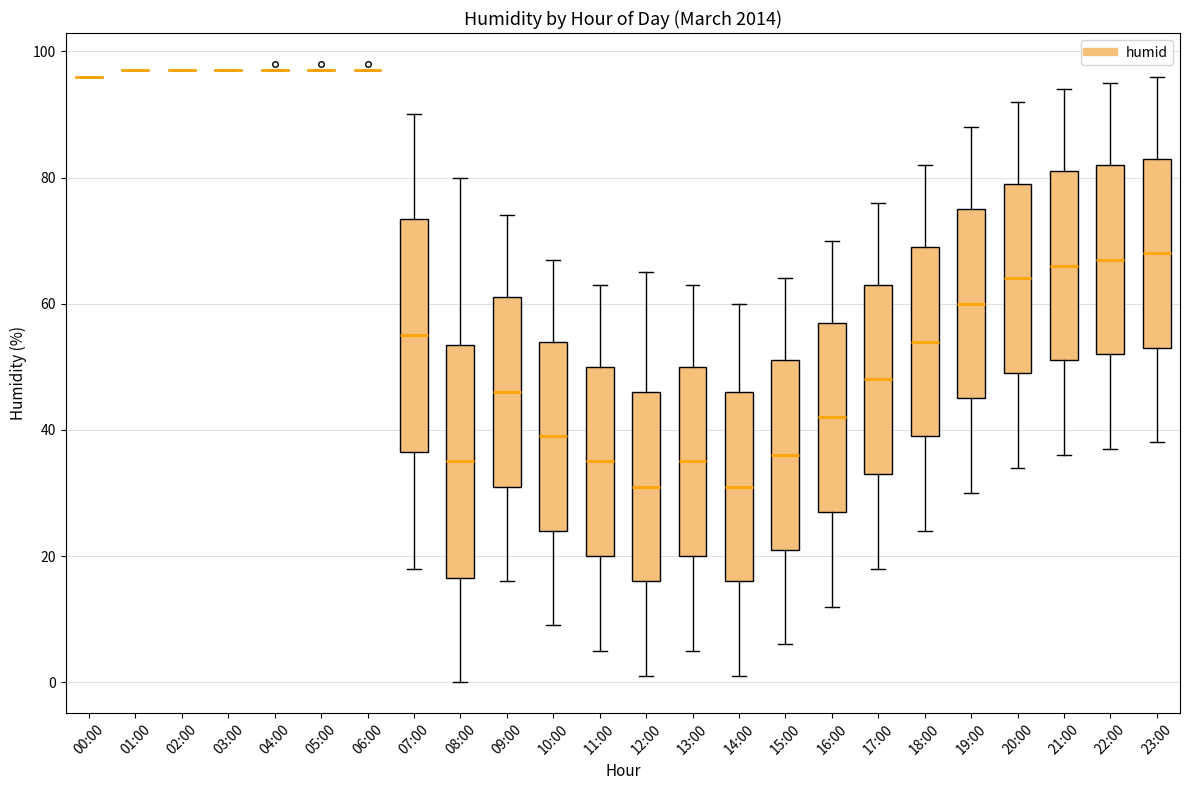

Reading left to right, read every box against the y-axis: the position of its median line, the range the box covers, and the ends of its whiskers. The values are not printed on the chart, so give them approximately, as read against the axis.

00:00: box collapsed to a line at 96, whiskers 96 to 96
01:00: box collapsed to a line at 98, whiskers 98 to 98
02:00: box collapsed to a line at 98, whiskers 98 to 98
03:00: box collapsed to a line at 98, whiskers 98 to 98
04:00: box collapsed to a line at 98, whiskers 98 to 98
05:00: box collapsed to a line at 98, whiskers 98 to 98
06:00: box collapsed to a line at 98, whiskers 98 to 98
07:00: median 56, box 36 to 74, whiskers 18 to 90
08:00: median 36, box 16 to 54, whiskers 0 to 80
09:00: median 46, box 32 to 62, whiskers 16 to 74
10:00: median 40, box 24 to 54, whiskers 10 to 68
11:00: median 36, box 20 to 50, whiskers 6 to 64
12:00: median 32, box 16 to 46, whiskers 2 to 66
13:00: median 36, box 20 to 50, whiskers 6 to 64
14:00: median 32, box 16 to 46, whiskers 2 to 60
15:00: median 36, box 22 to 52, whiskers 6 to 64
16:00: median 42, box 28 to 58, whiskers 12 to 70
17:00: median 48, box 34 to 64, whiskers 18 to 76
18:00: median 54, box 40 to 70, whiskers 24 to 82
19:00: median 60, box 46 to 76, whiskers 30 to 88
20:00: median 64, box 50 to 80, whiskers 34 to 92
21:00: median 66, box 52 to 82, whiskers 36 to 94
22:00: median 68, box 52 to 82, whiskers 38 to 96
23:00: median 68, box 54 to 84, whiskers 38 to 96